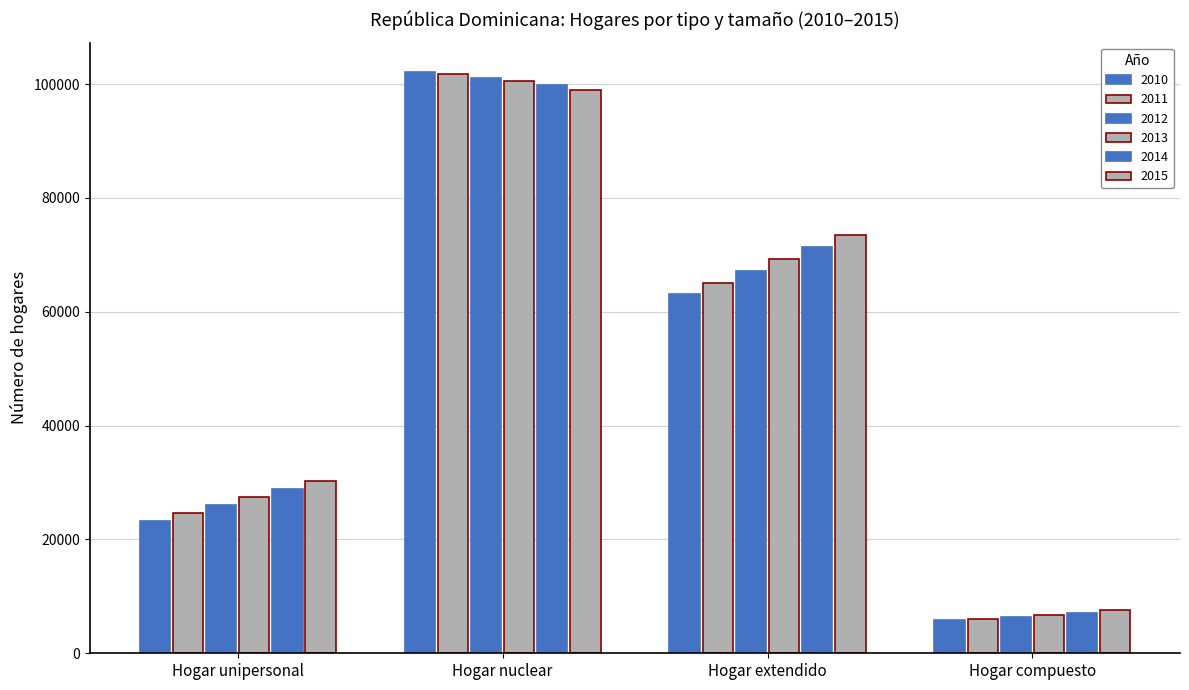

What is the minimum value shown in the chart?

5826.0